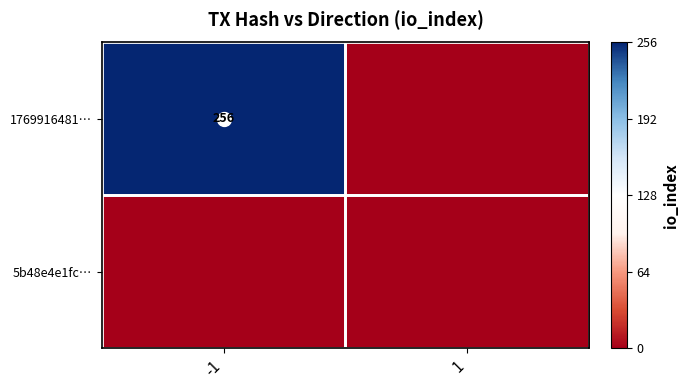

List the labels in order of 1769916481… value, smallest first.

1, -1